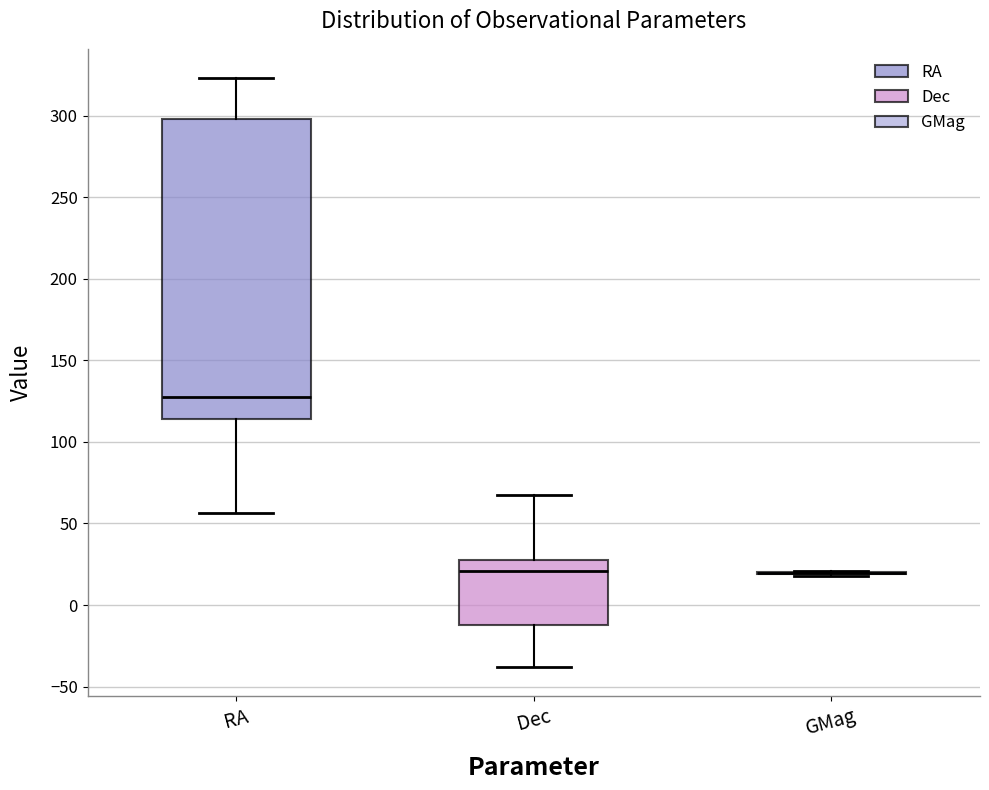

Reading left to right, transcribe this box plot: for each box, give where its median line is, the range the box spans, and where its two whiskers end, as read against the y-axis. The values are not printed on the chart, so give them approximately, as read against the axis.

RA: median 130, box 115 to 300, whiskers 55 to 325
Dec: median 20, box -10 to 30, whiskers -40 to 65
GMag: box collapsed to a line at 20, whiskers 20 to 20